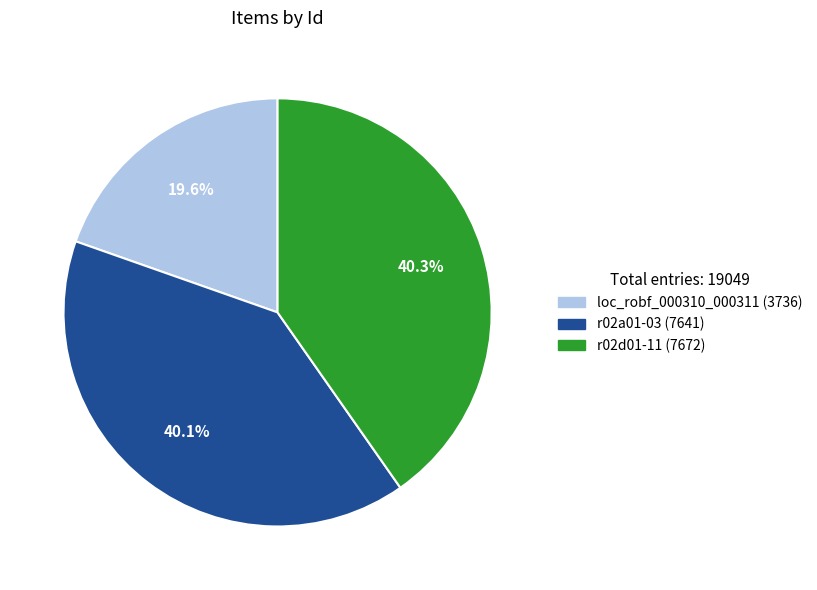

How many slices are in this pie chart?

3